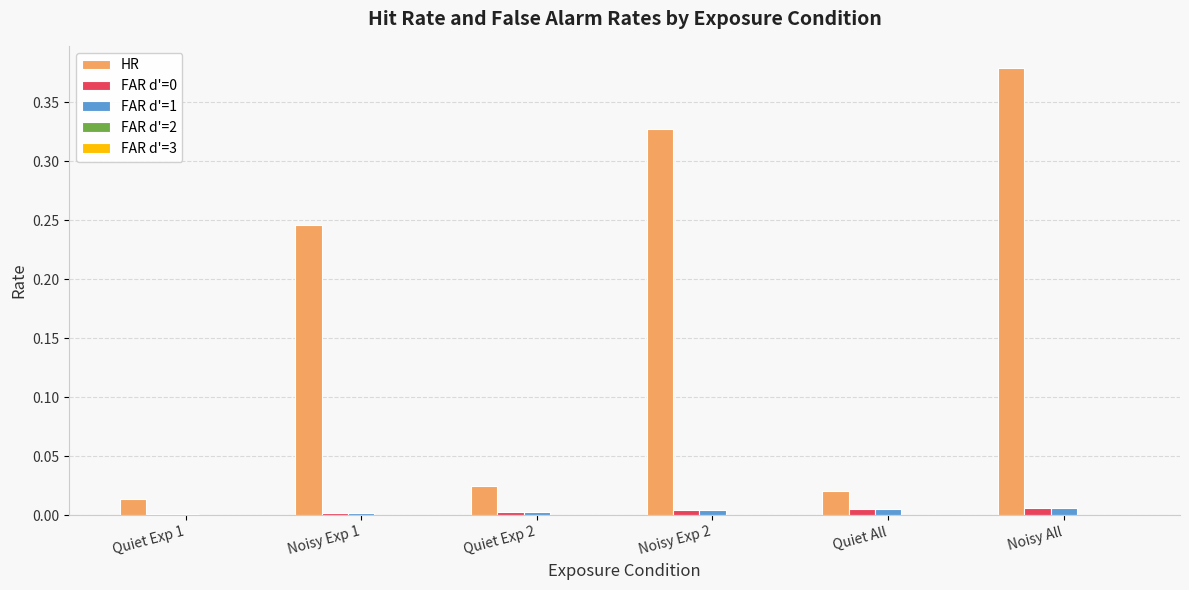

True or false: HR has a value of 0.0 at Quiet Exp 1.

True